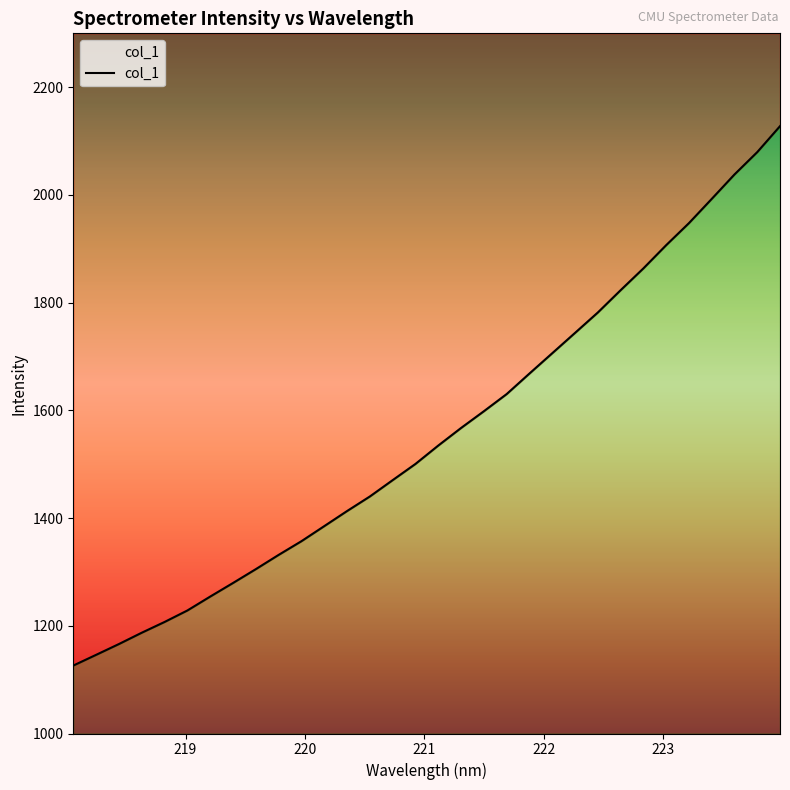

What is the difference between the second highest and minimum values?

953.3